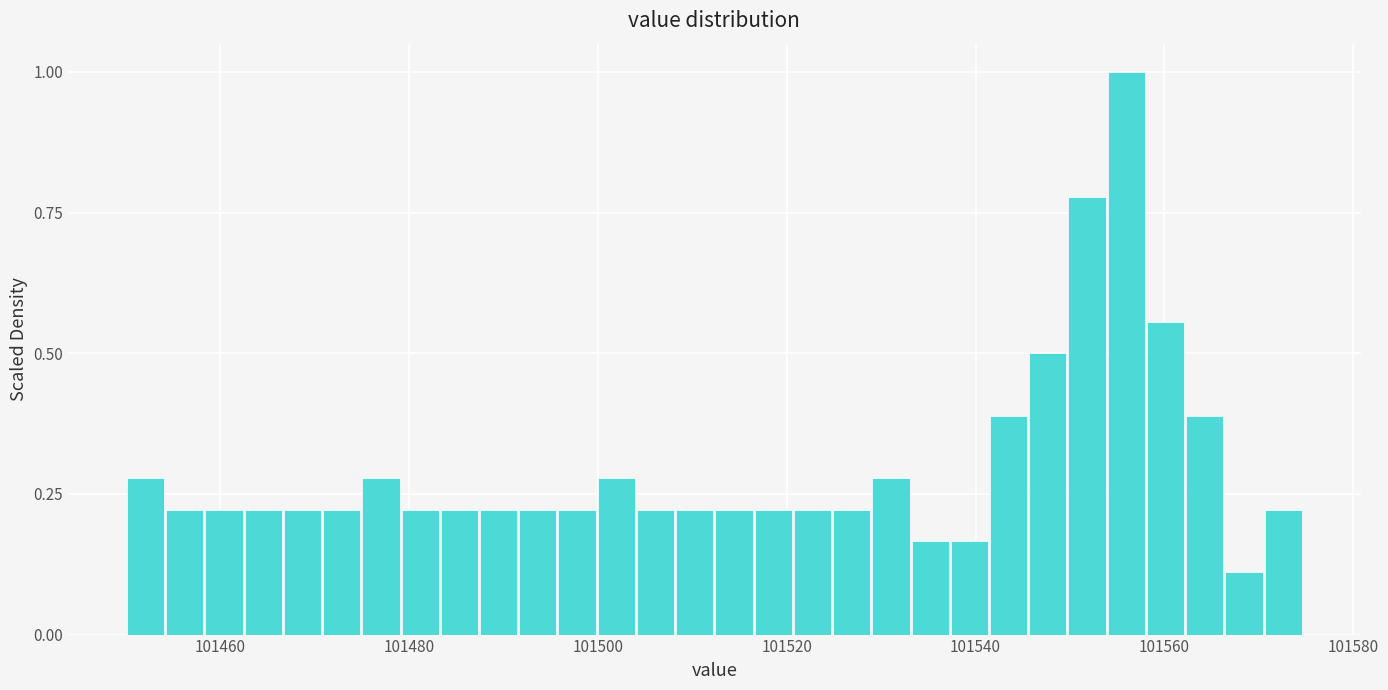

Read against the x-axis, roughly where is the centre of the tallest bar?

101556